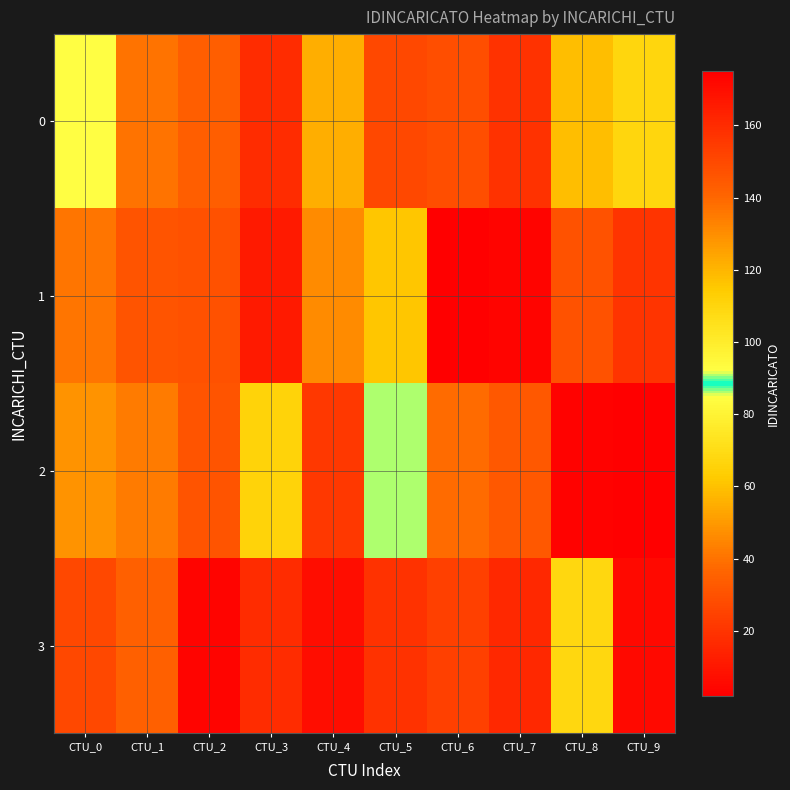

Reading right to left, list all the values displayed in this chart.

0: CTU_9=110	CTU_8=59	CTU_7=19	CTU_6=148	CTU_5=27	CTU_4=122	CTU_3=160	CTU_2=143	CTU_1=137	CTU_0=92
1: CTU_9=157	CTU_8=147	CTU_7=4	CTU_6=2	CTU_5=116	CTU_4=46	CTU_3=11	CTU_2=30	CTU_1=146	CTU_0=41
2: CTU_9=175	CTU_8=3	CTU_7=145	CTU_6=38	CTU_5=86	CTU_4=156	CTU_3=111	CTU_2=31	CTU_1=42	CTU_0=129
3: CTU_9=171	CTU_8=109	CTU_7=16	CTU_6=153	CTU_5=158	CTU_4=170	CTU_3=17	CTU_2=173	CTU_1=142	CTU_0=150